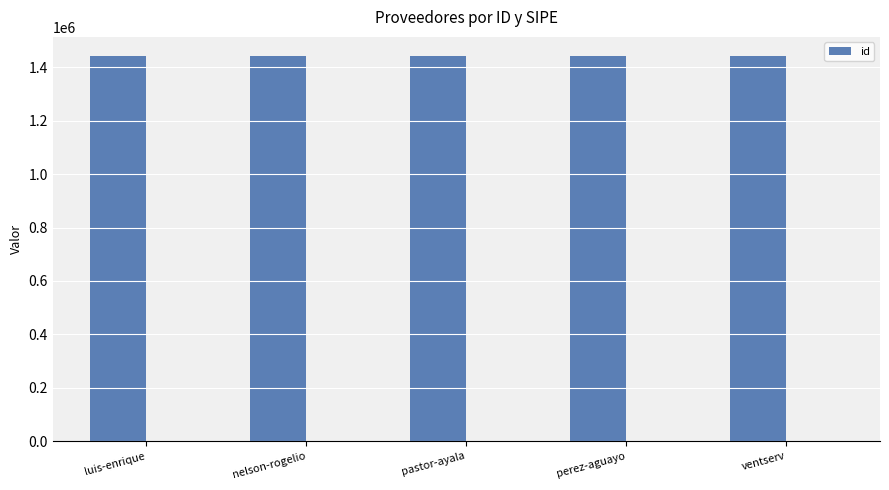

Reading left to right, extract all data points from this chart.

luis-enrique=1442049	nelson-rogelio=1442051	pastor-ayala=1442050	perez-aguayo=1442048	ventserv=1442047